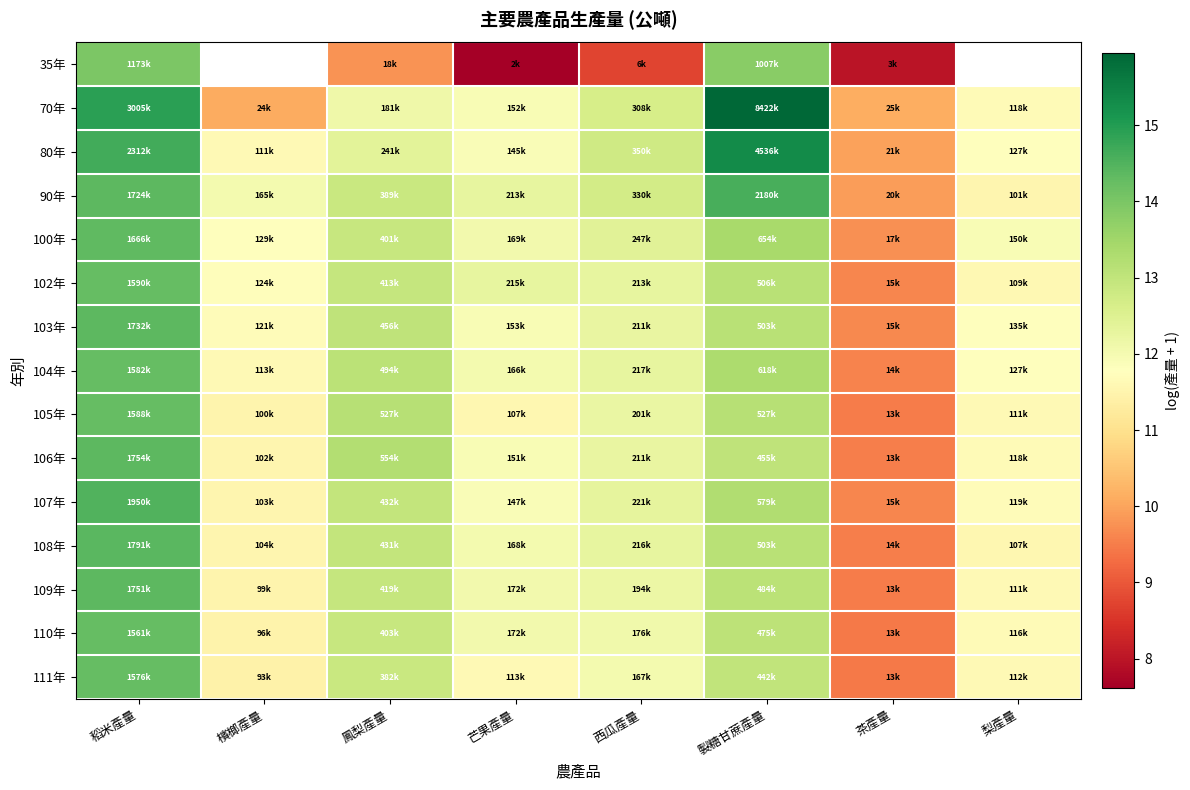

Rank the series at 西瓜產量 from highest to lowest value.

80年, 90年, 70年, 100年, 107年, 104年, 108年, 102年, 103年, 106年, 105年, 109年, 110年, 111年, 35年